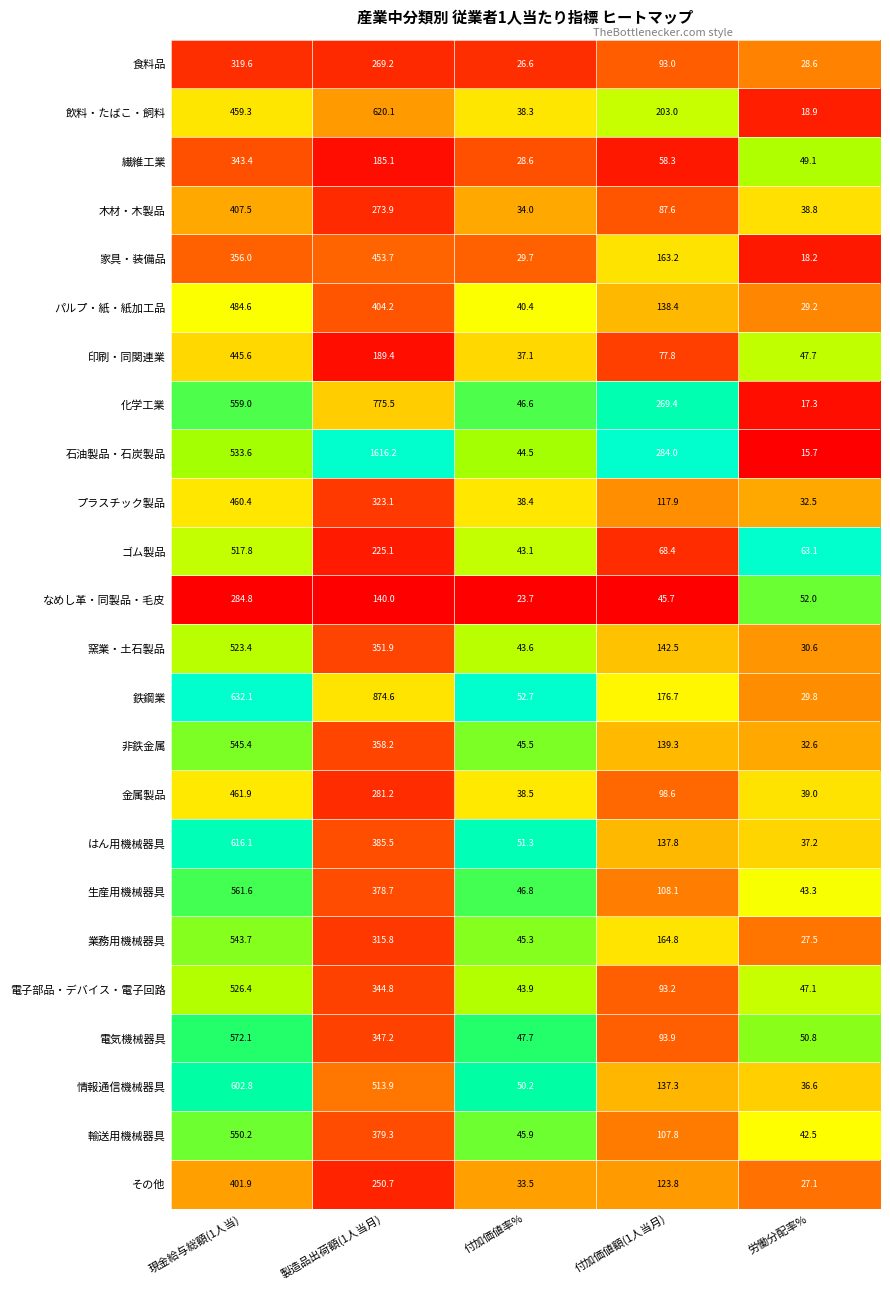

The value of 生産用機械器具 at 付加価値額(1人当月) is 60.1. True or false?

False